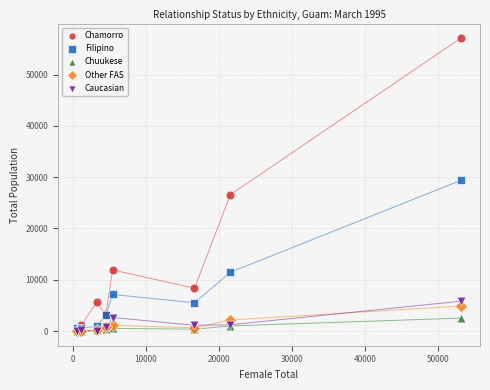

Across all series, what Y value is closest to 28537?

29361